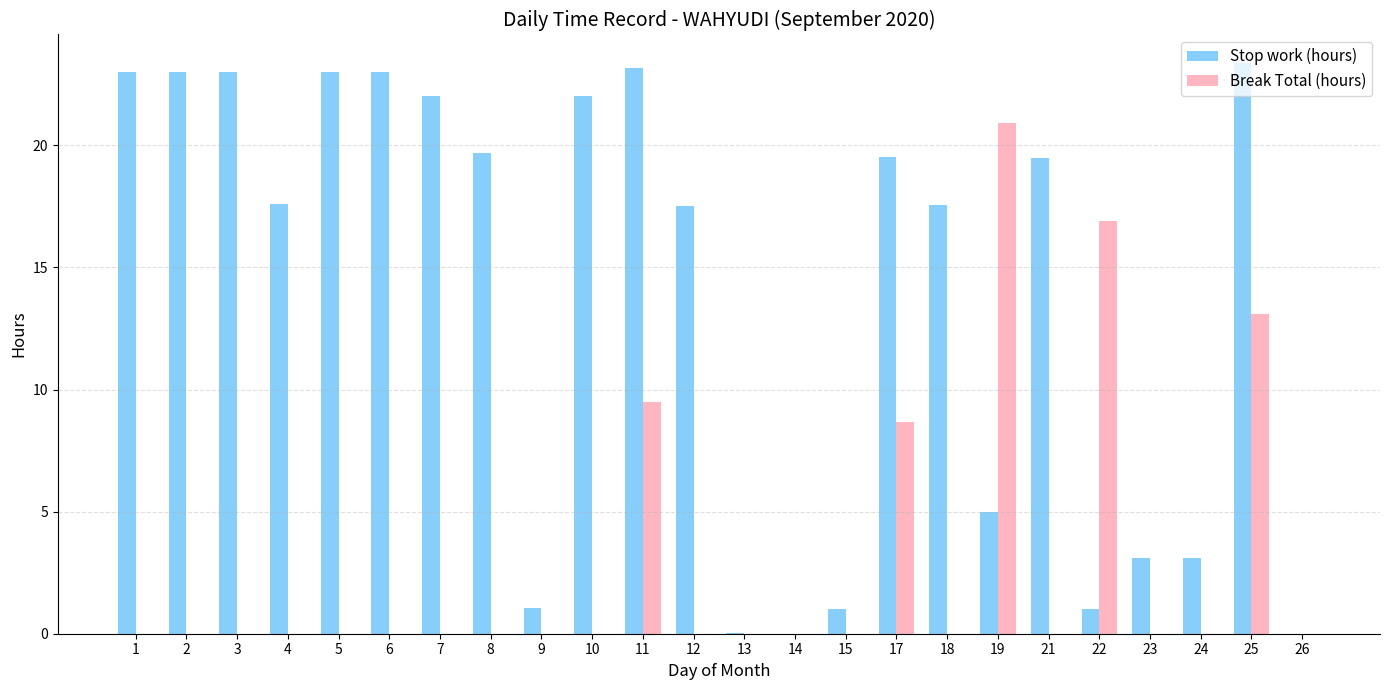

What is the sum of the Break Total (hours) values at 15 and 22?

16.9